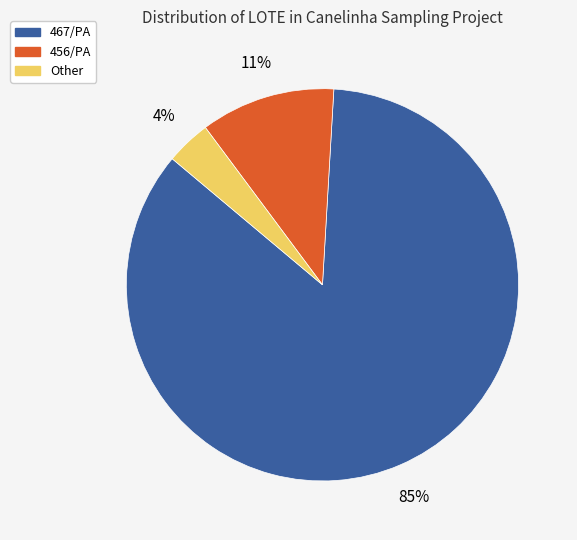

To the nearest percent, what is the difference between the largest and smallest slice percentages?

81%